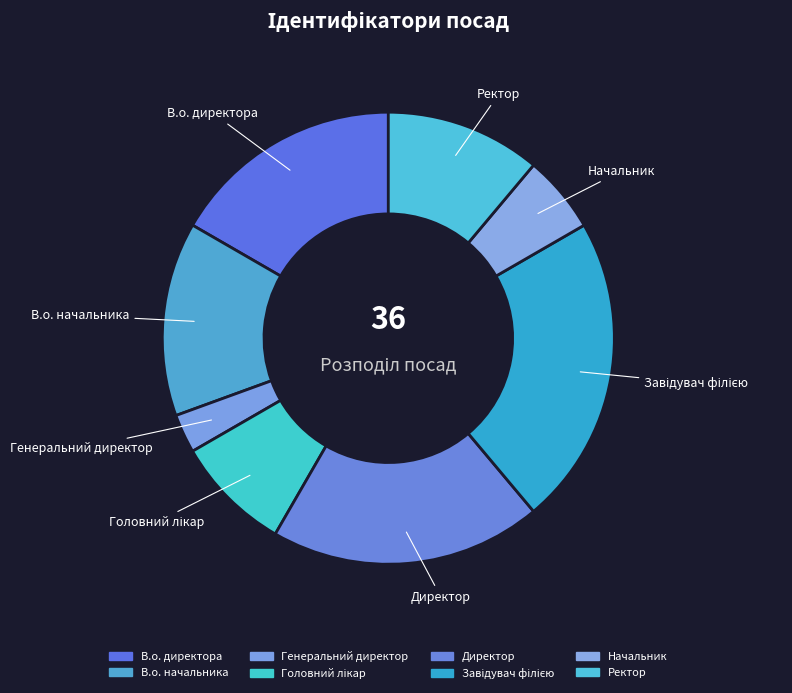

Is the sum of В.о. начальника and Генеральний директор greater than half?

No